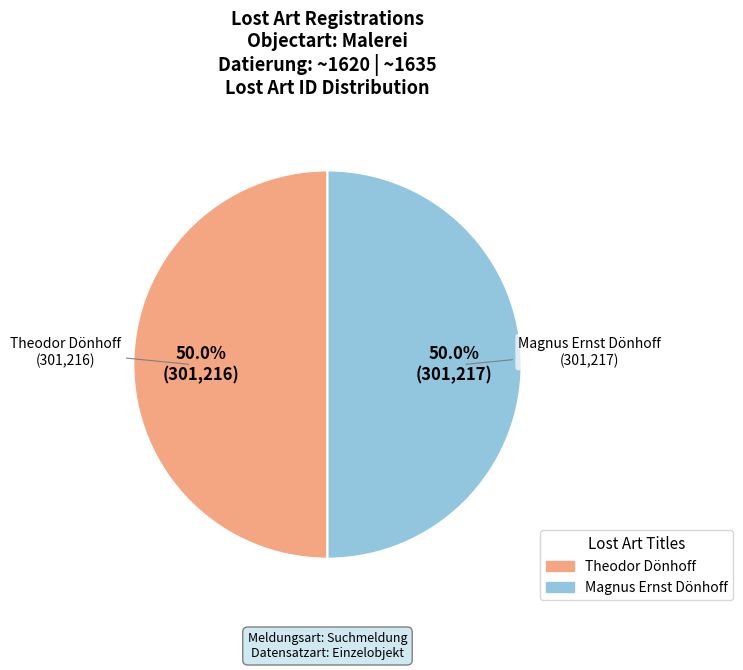

Combined, what portion of the pie is Theodor Dönhoff and Magnus Ernst Dönhoff?

100.0%